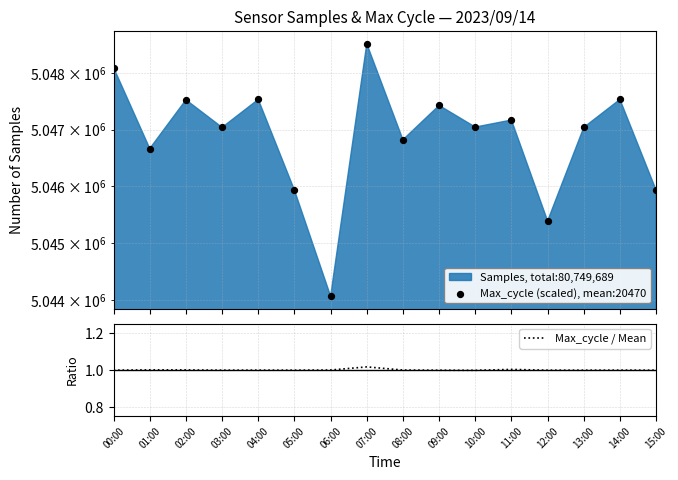

True or false: Max_cycle / Mean has a value of 1.0 at 10:00.

True